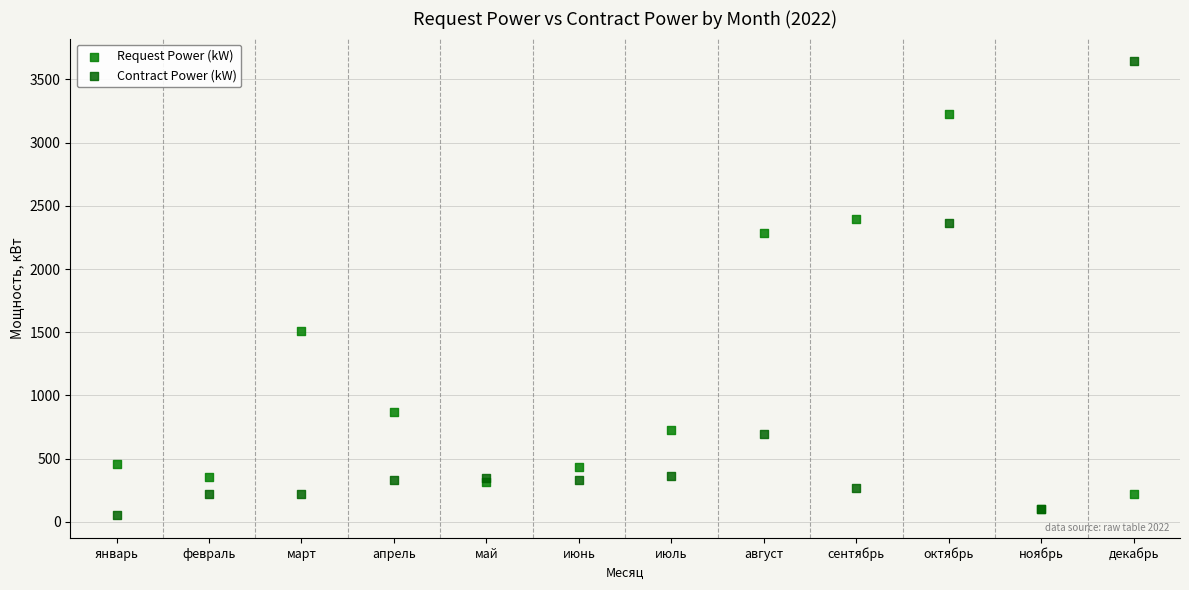

In the Contract Power (kW) series, what Y value is closest to 1847?

2364.5